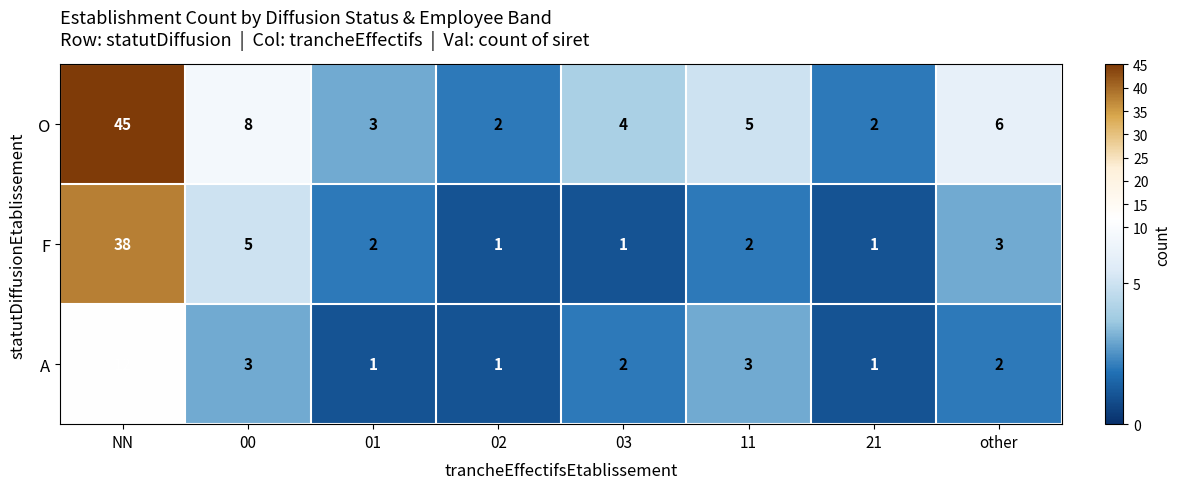

What is the highest value of the O series?

45